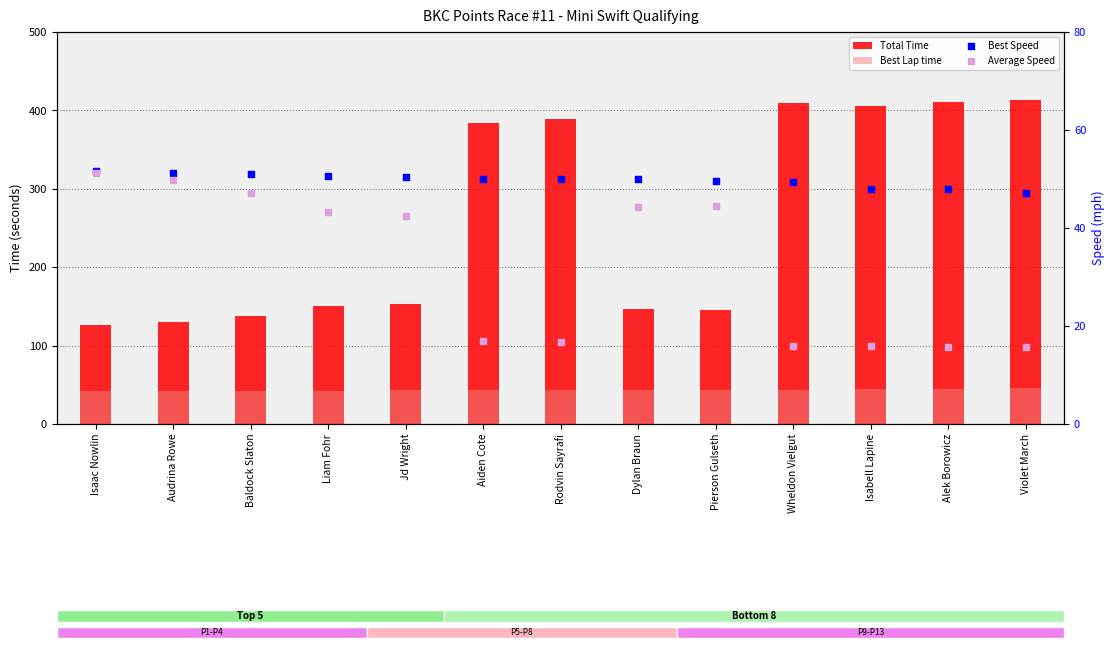

Which series has the largest total across all categories?

Total Time